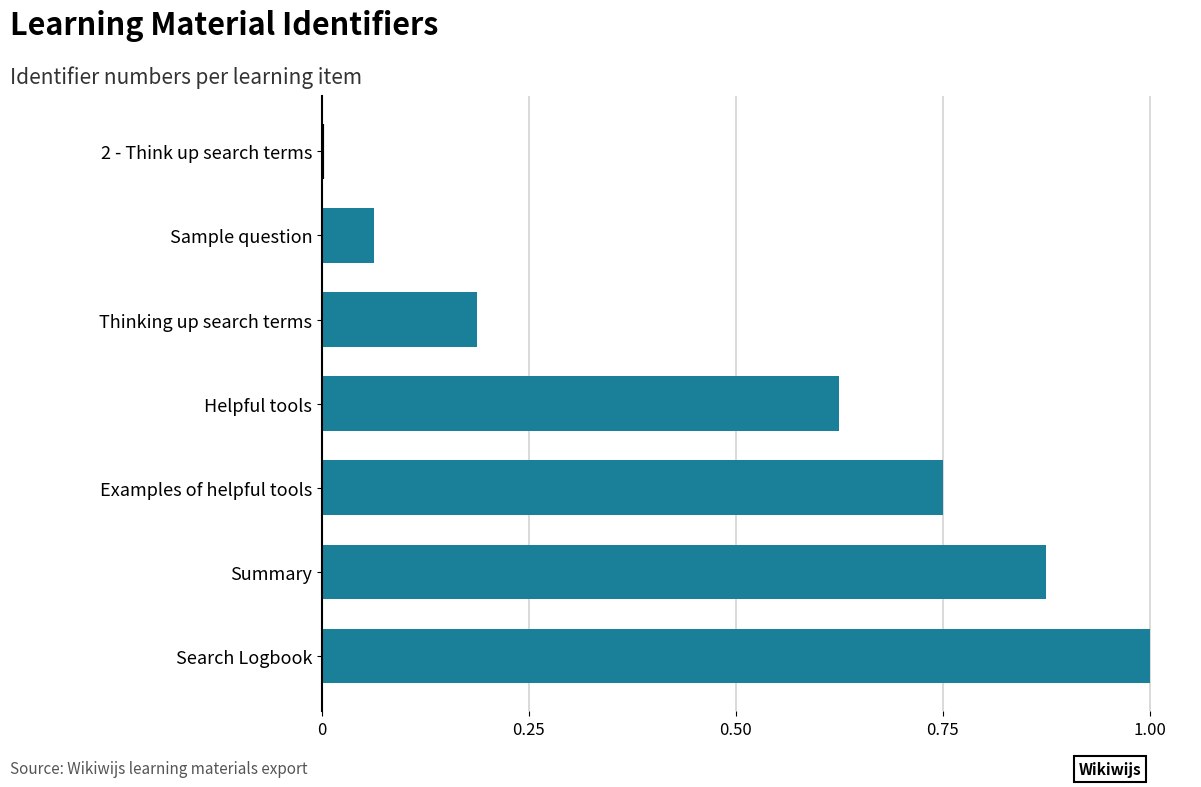

What is the greatest value displayed?

1.0